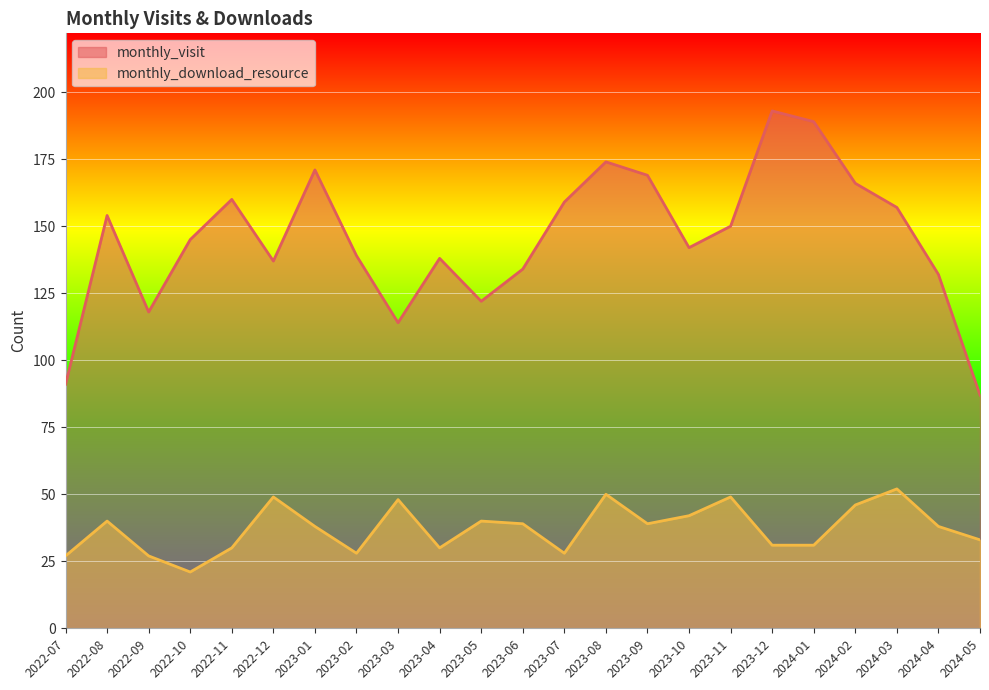

What is the maximum value for monthly_visit?

193